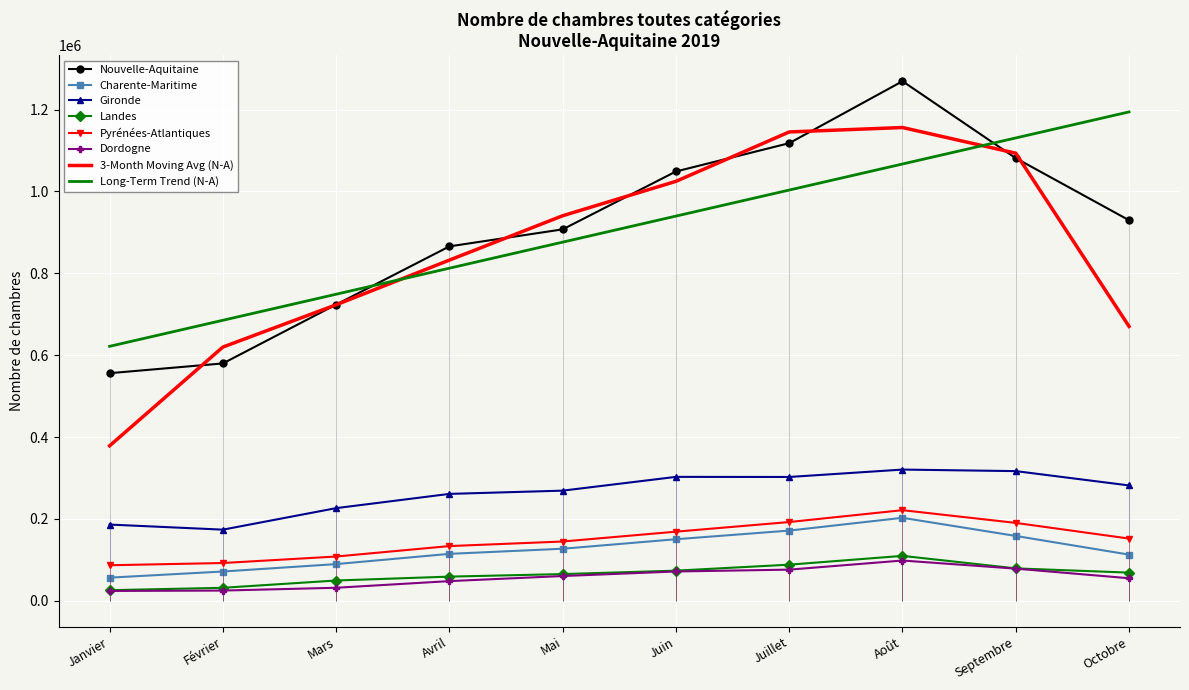

How many interior local peaks does the Landes series have?

1